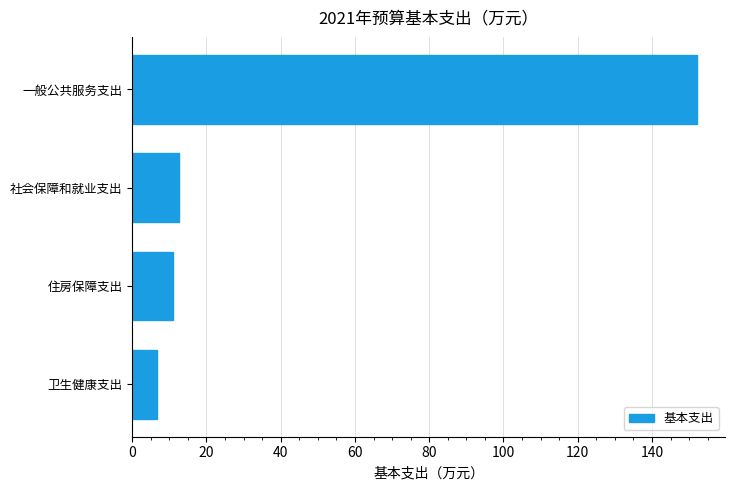

At which label is the value closest to 79?

社会保障和就业支出